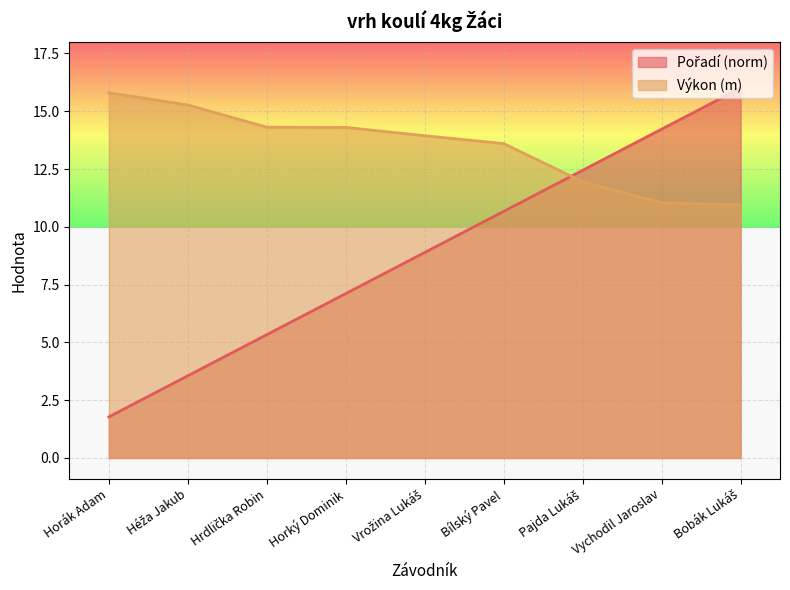

What is the sum of all Výkon values?

121.2